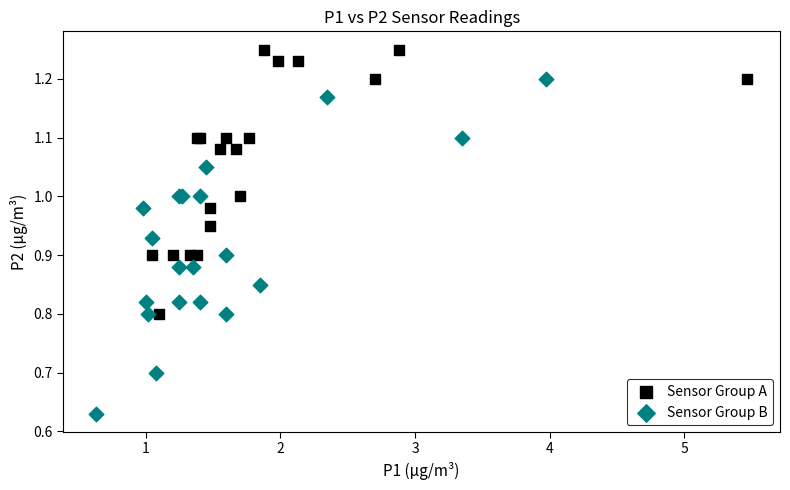

Which series reaches the minimum Y coordinate?

Sensor Group B